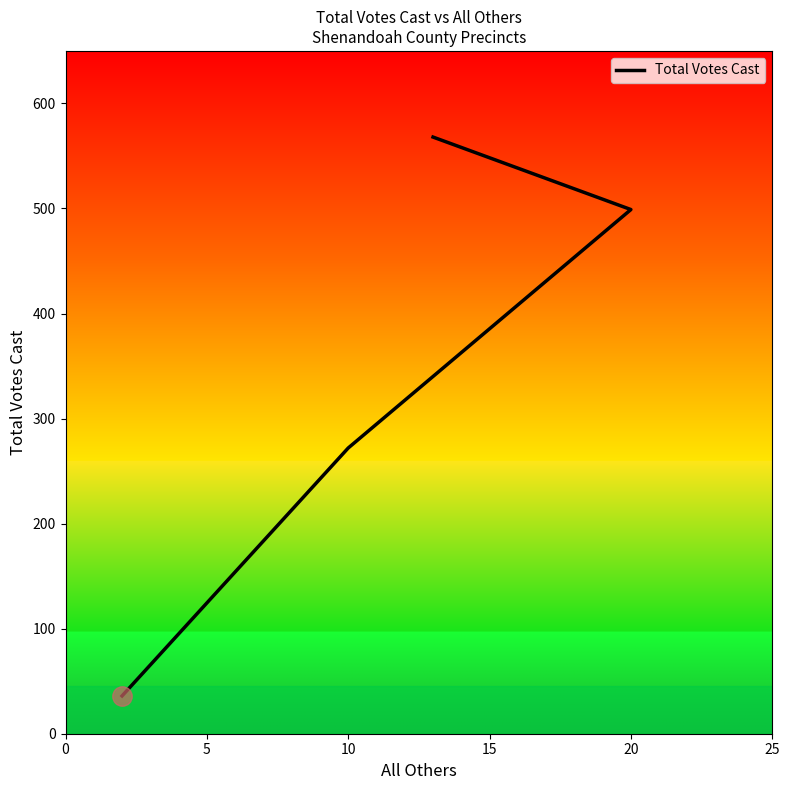

How many distinct data groups are displayed?

1